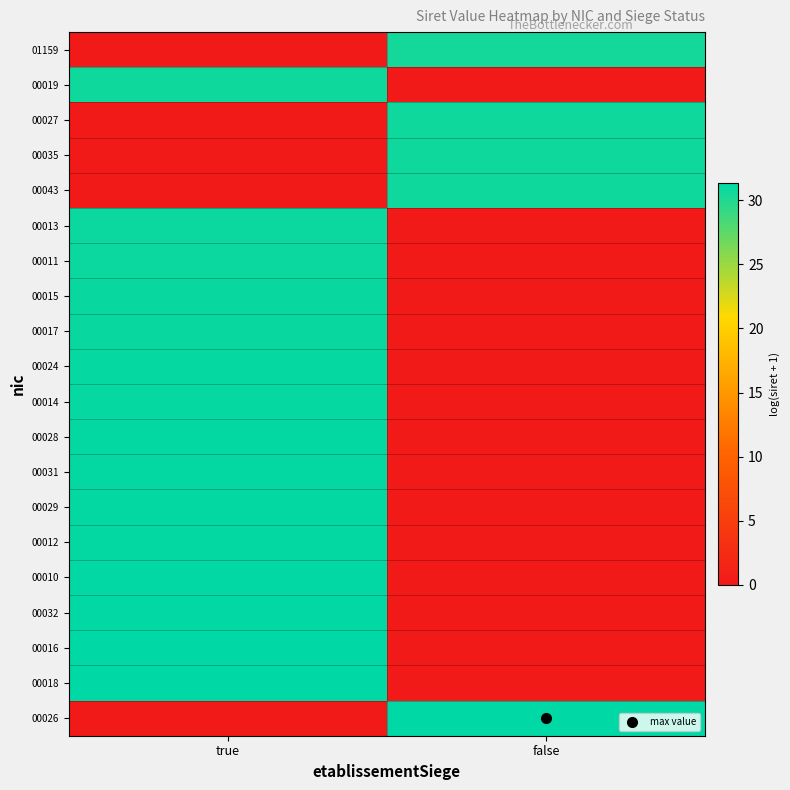

What is the total value across all series at false?

153.9